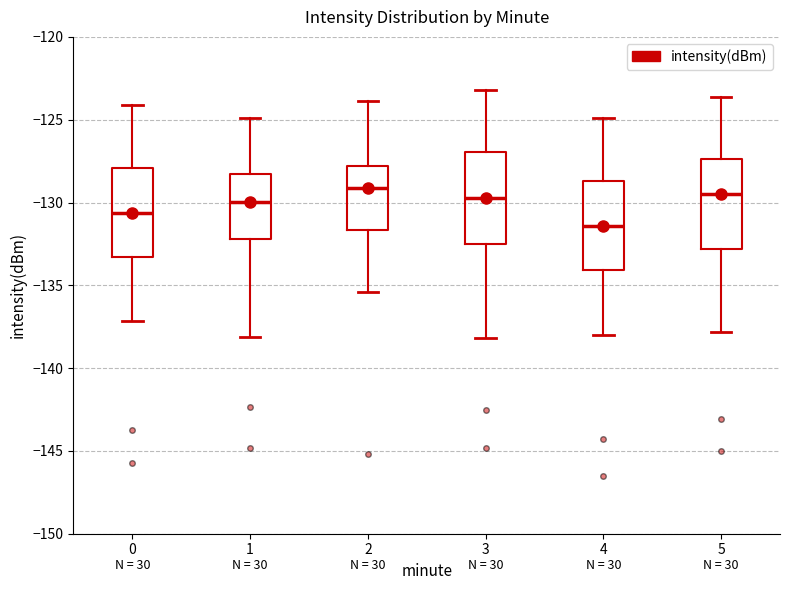

Reading left to right, read every box against the y-axis: the position of its median line, the range the box covers, and the ends of its whiskers. The values are not printed on the chart, so give them approximately, as read against the axis.

0: median -130.5, box -133.5 to -128.0, whiskers -137.0 to -124.0
1: median -130.0, box -132.0 to -128.5, whiskers -138.0 to -125.0
2: median -129.0, box -131.5 to -128.0, whiskers -135.5 to -124.0
3: median -129.5, box -132.5 to -127.0, whiskers -138.0 to -123.0
4: median -131.5, box -134.0 to -128.5, whiskers -138.0 to -125.0
5: median -129.5, box -133.0 to -127.5, whiskers -138.0 to -123.5